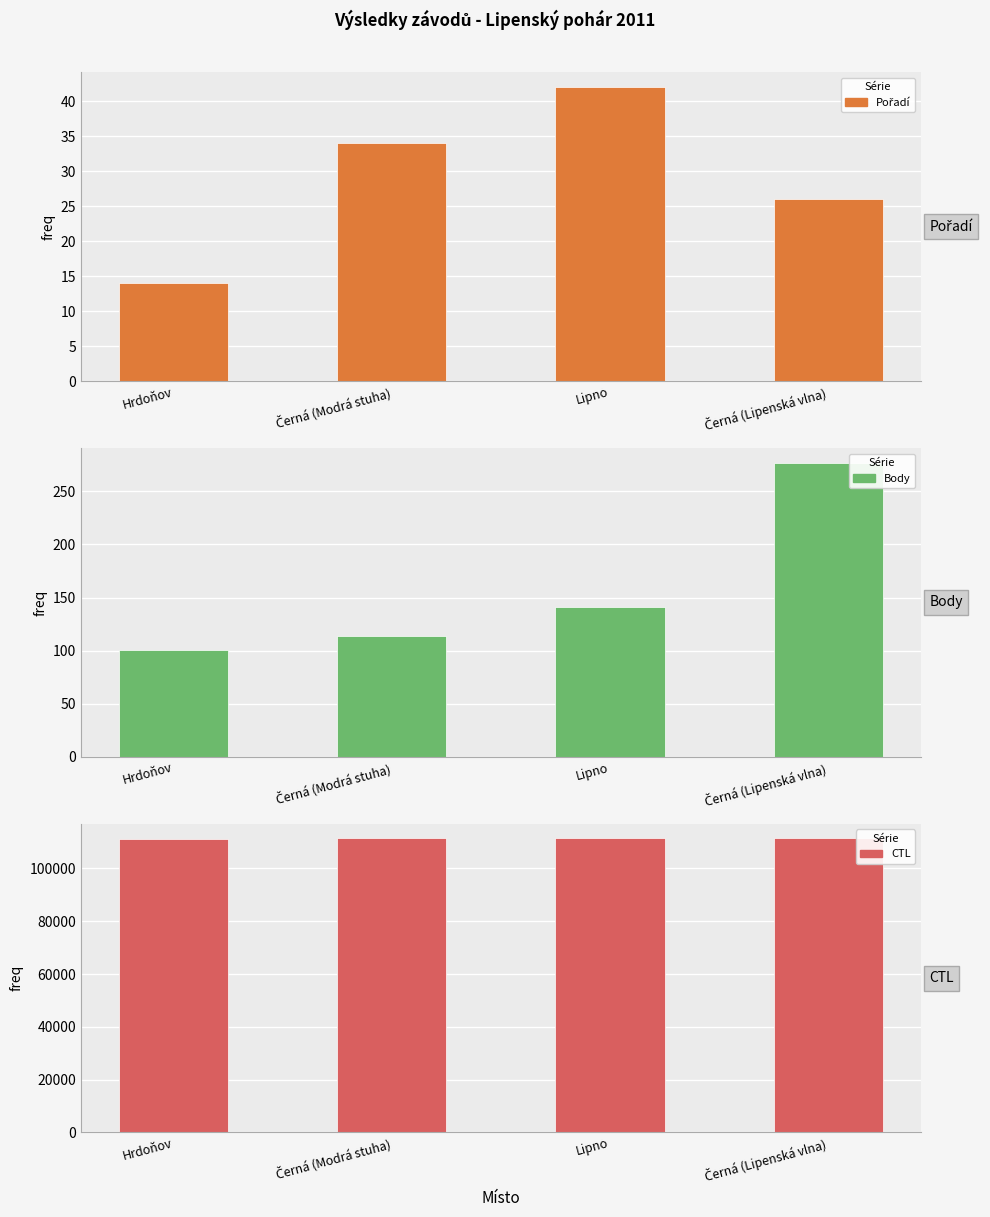

Which has a higher value, Lipno or Hrdoňov?

Lipno